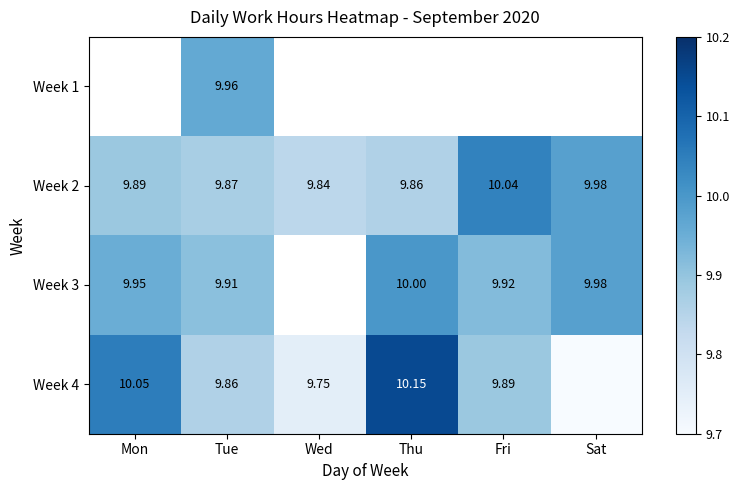

What is the lowest value of the Week 2 series?

9.8